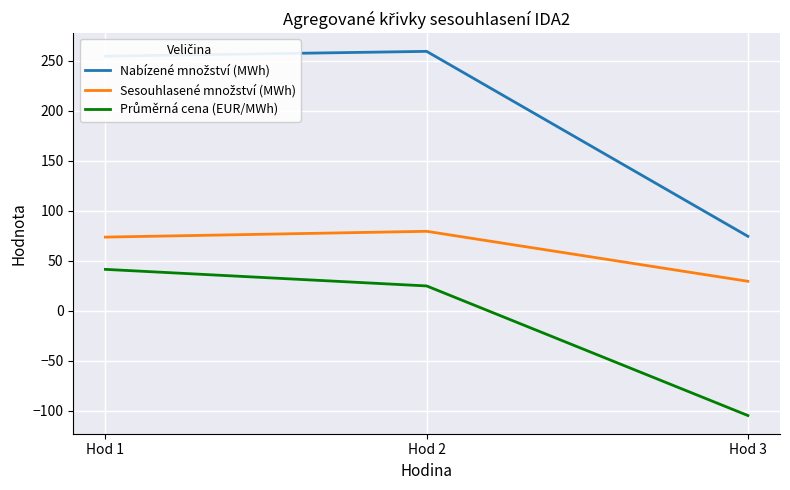

What is the spread (max minus min) of values at Hod 3?

179.3